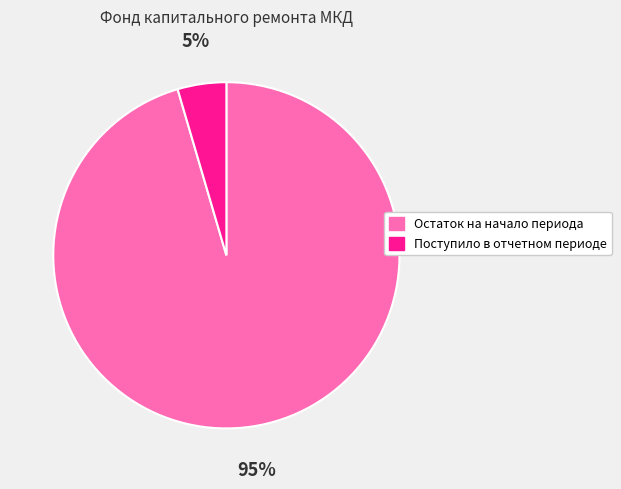

Which slice is the smallest?

Поступило в отчетном периоде